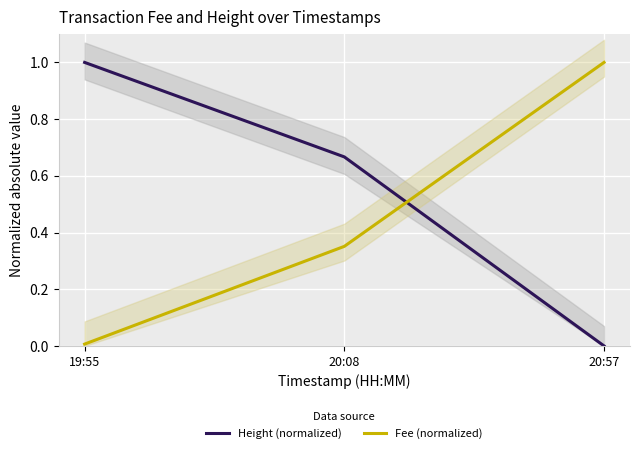

What position from the right is 20:57?

1